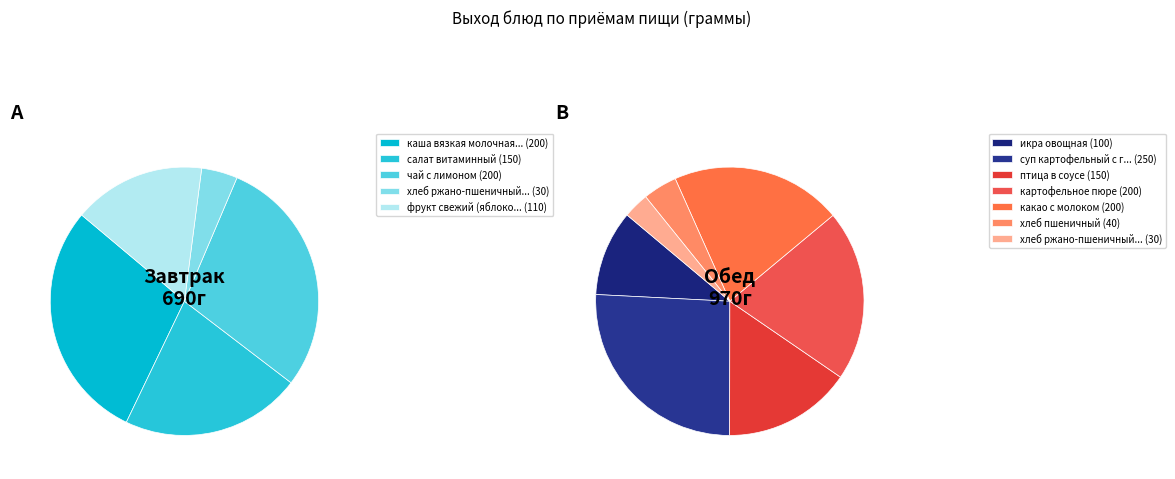

Is there any slice that represents more than half of the pie?

No